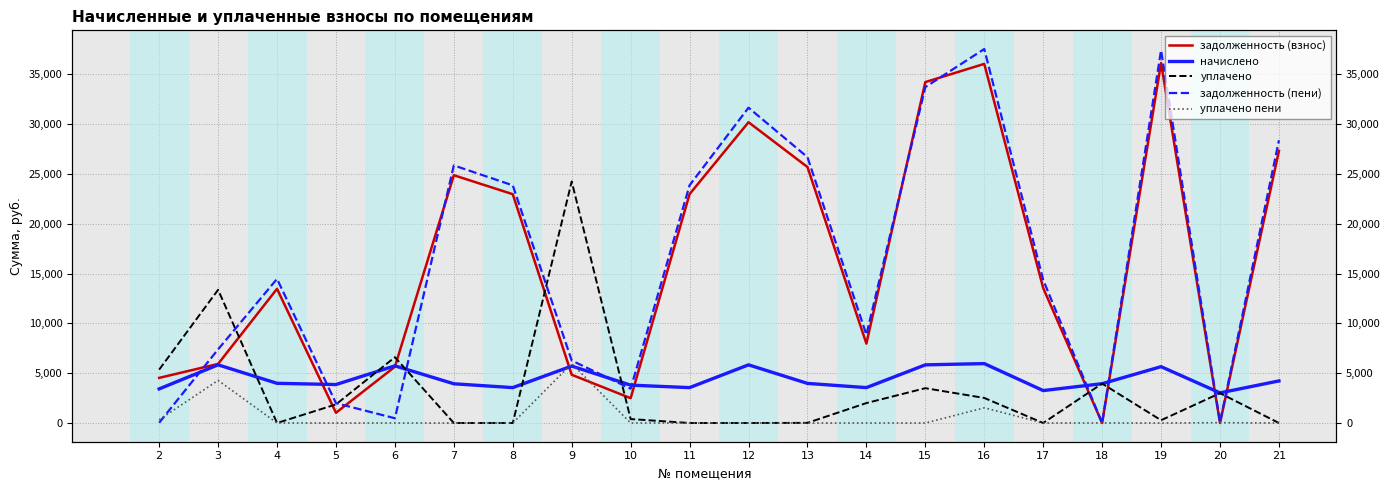

Is this an area chart (filled region under the line)?

No